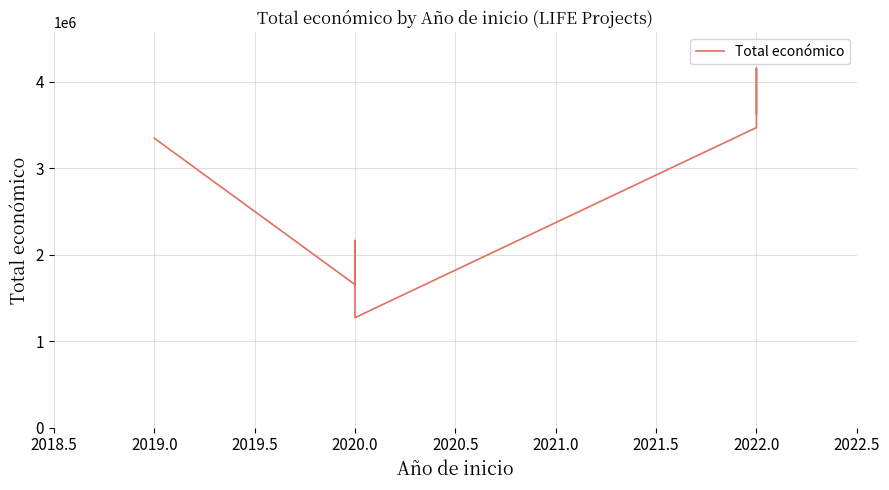

What position from the left is 2018.5?

1